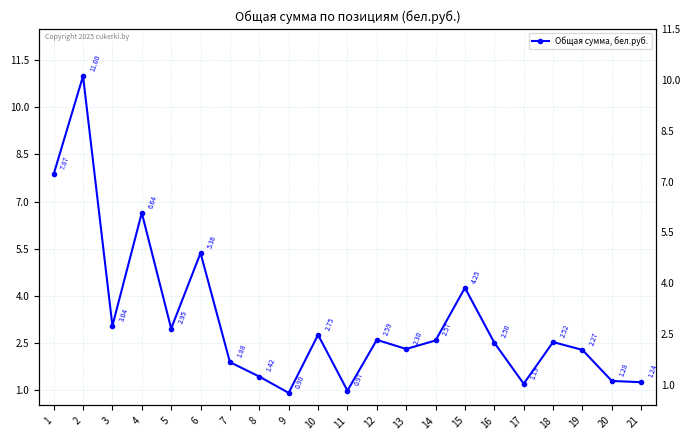

What is the difference between the values at 11 and 14?

1.6